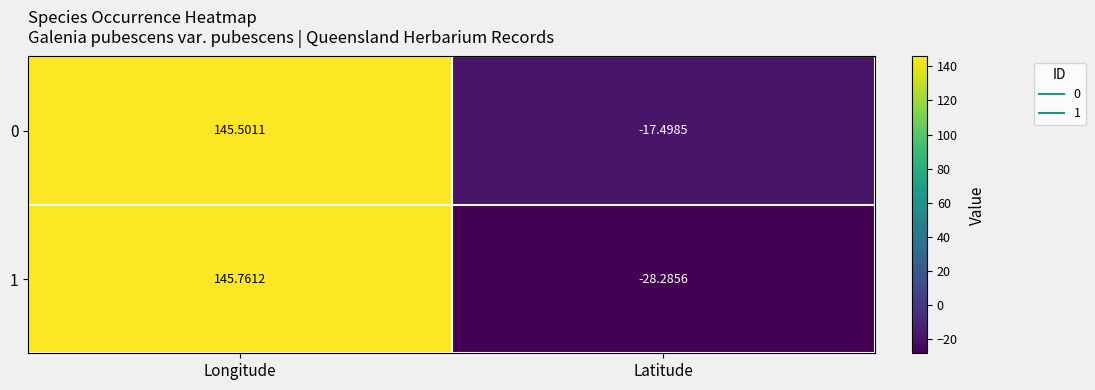

Rank the series by their average value, from lowest to highest.

1, 0